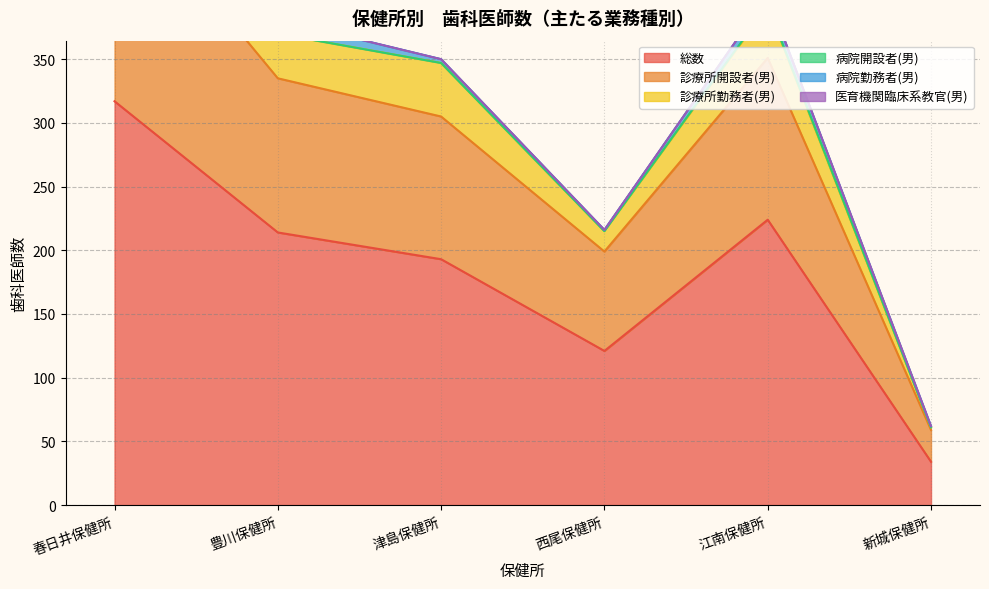

True or false: 総数 and 診療所勤務者(男) intersect in this chart.

False